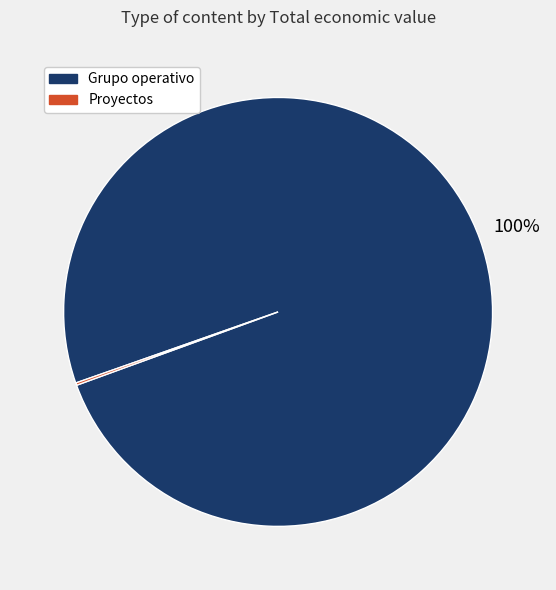

True or false: Grupo operativo accounts for 88% of the total.

False